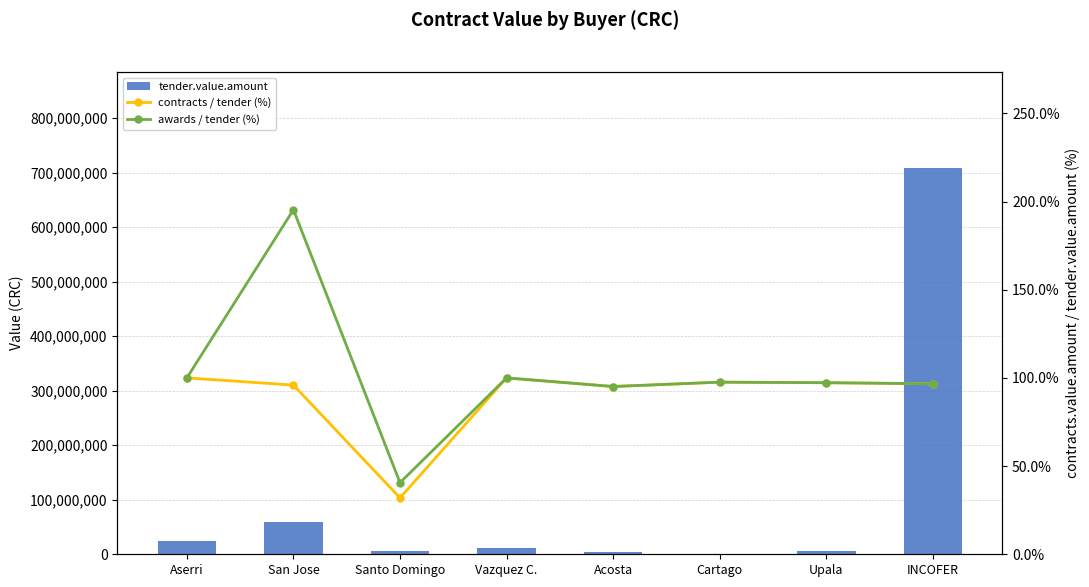

Reading left to right, what are all the values shown in this chart?

tender.value.amount: 23607473.0	58343200.0	6600000.0	12326400.0	4100000.0	781900.0	5500000.0	707603578.0
contracts / tender (%): 100.0	95.9	32.0	100.0	95.1	97.6	97.3	96.7
awards / tender (%): 100.0	195.3	40.6	100.0	95.1	97.6	97.3	96.7